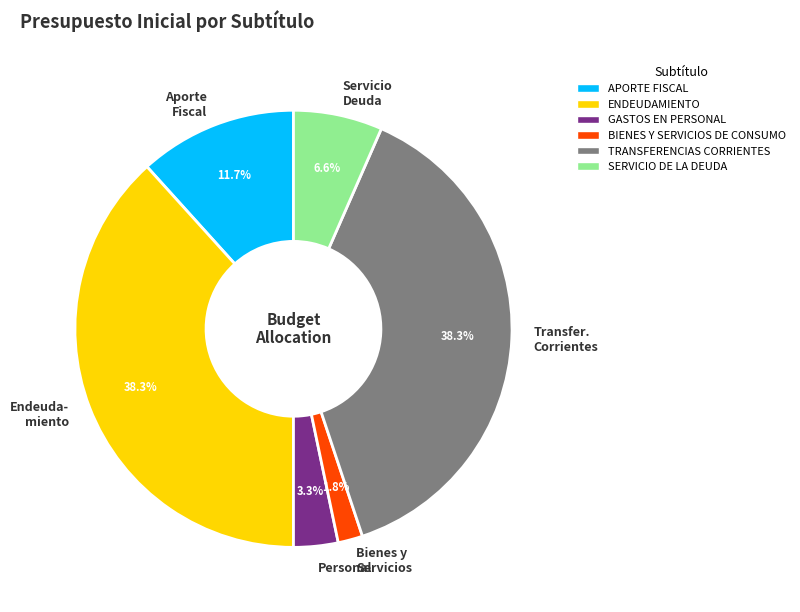

What is the total percentage of Aporte Fiscal and Bienes y Servicios?

13.5%